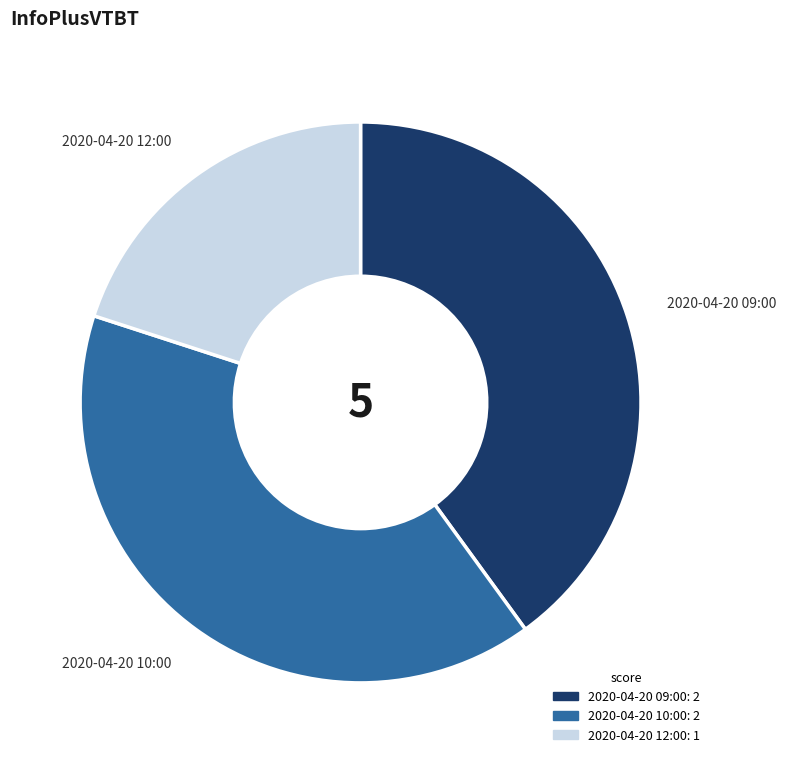

Which category has the smallest portion of the pie?

2020-04-20 12:00